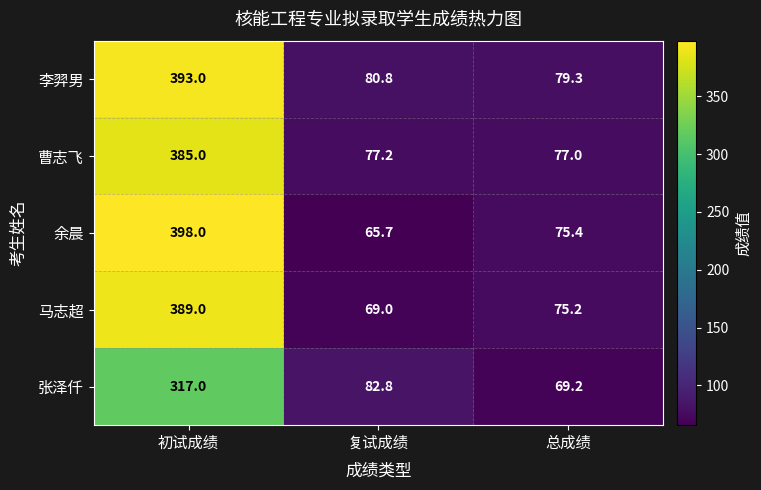

What is the minimum value shown in the chart?

65.7